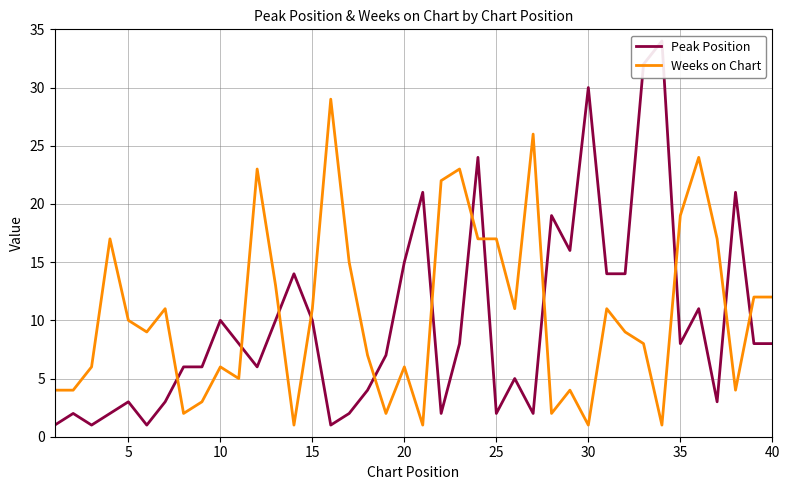

Reading right to left, extract all data points from this chart.

Peak Position: 8	8	21	3	11	8	34	32	14	14	30	16	19	2	5	2	24	8	2	21	15	7	4	2	1	10	14	10	6	8	10	6	6	3	1	3	2	1	2	1
Weeks on Chart: 12	12	4	17	24	19	1	8	9	11	1	4	2	26	11	17	17	23	22	1	6	2	7	15	29	11	1	13	23	5	6	3	2	11	9	10	17	6	4	4